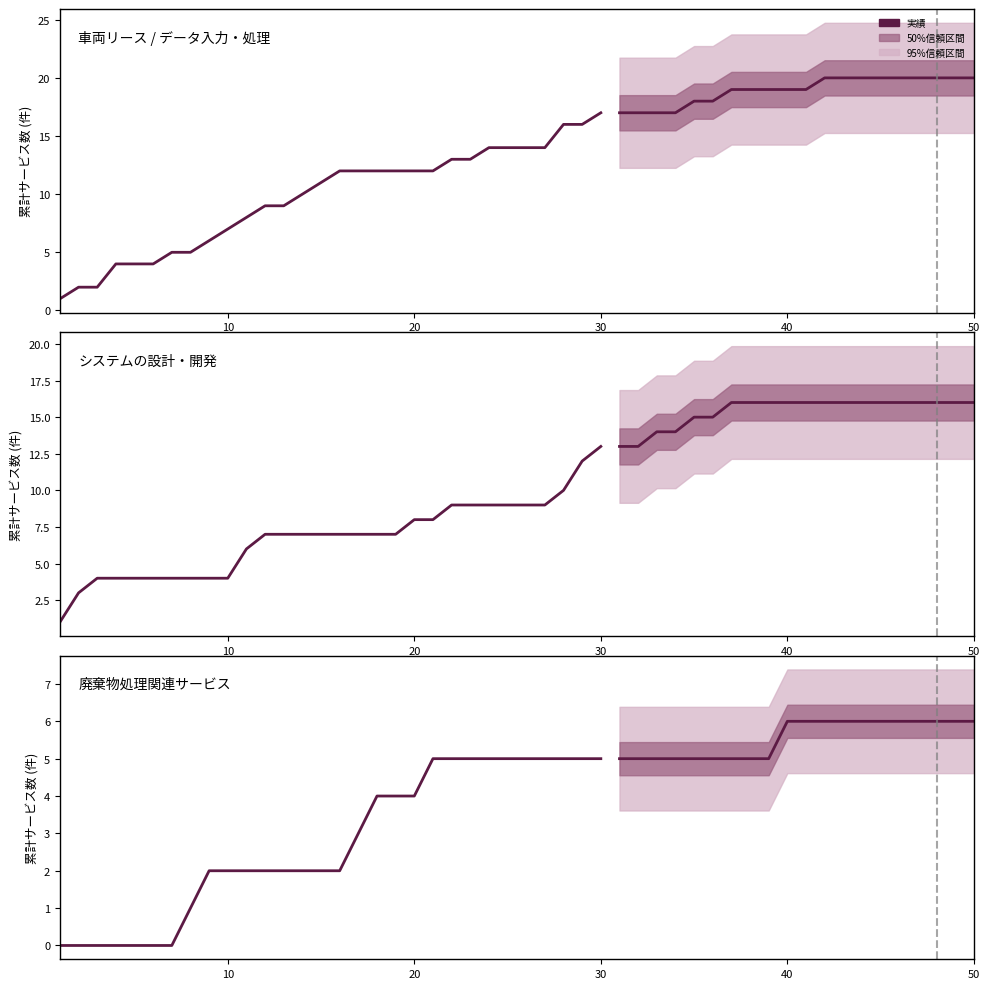

Rank the series by their maximum value, from lowest to highest.

廃棄物処理, システムの設計, 車両リース